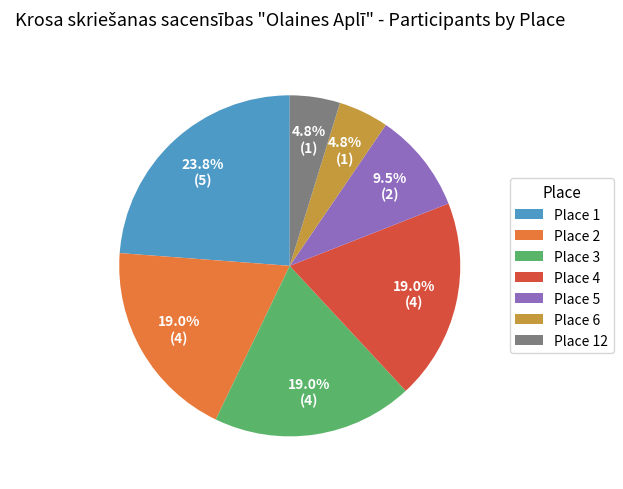

Is the sum of Place 6 and Place 3 greater than half?

No